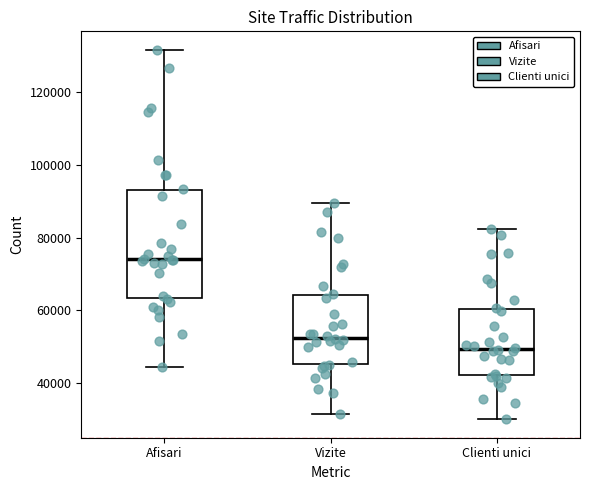

Reading left to right, transcribe this box plot: for each box, give where its median line is, the range the box spans, and where its two whiskers end, as read against the y-axis. The values are not printed on the chart, so give them approximately, as read against the axis.

Afisari: median 74000, box 64000 to 92000, whiskers 44000 to 132000
Vizite: median 52000, box 46000 to 64000, whiskers 32000 to 90000
Clienti unici: median 50000, box 42000 to 60000, whiskers 30000 to 82000